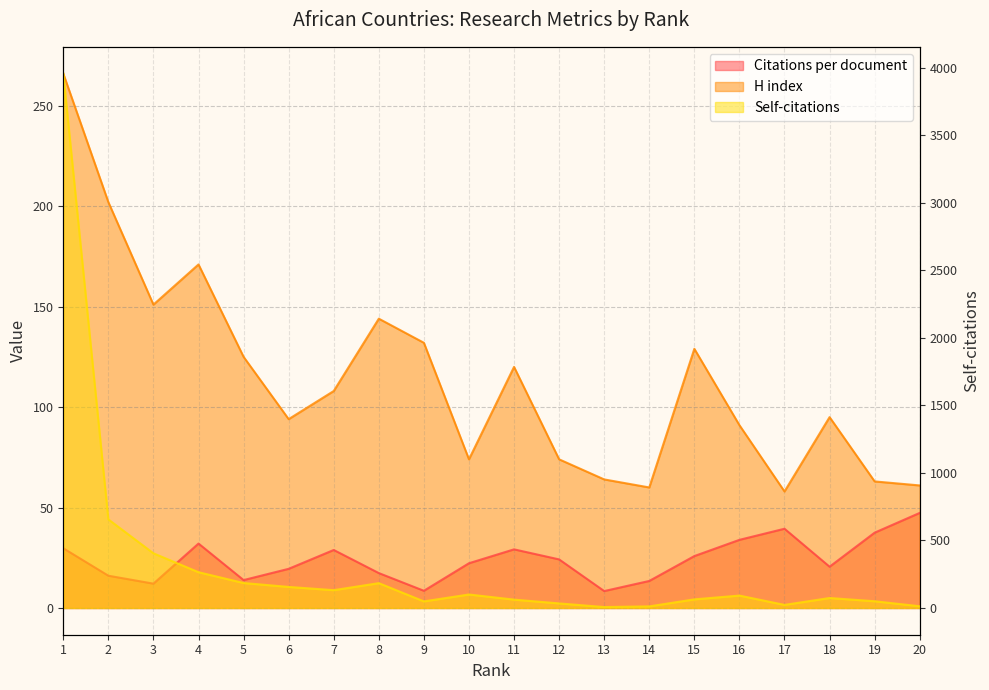

What is the approximate value of Citations per document at 2?

16.1